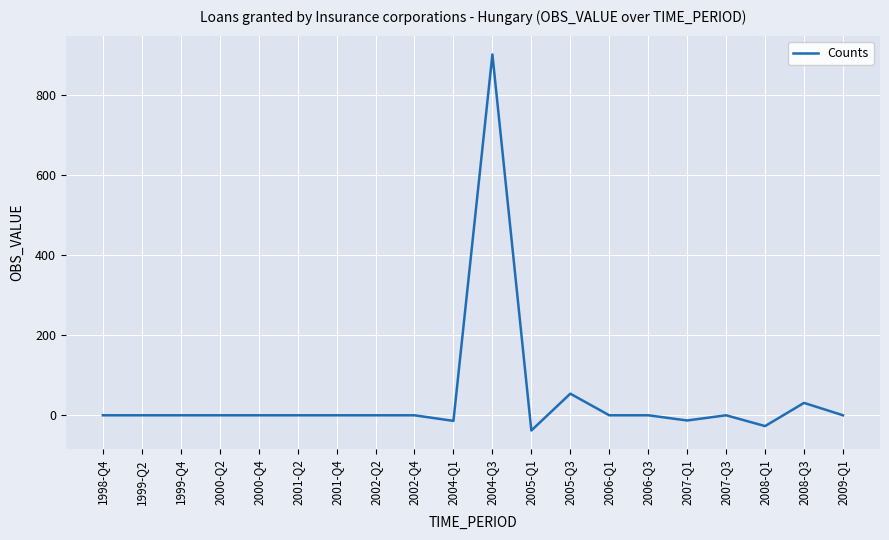

Does the chart have visible grid lines?

Yes